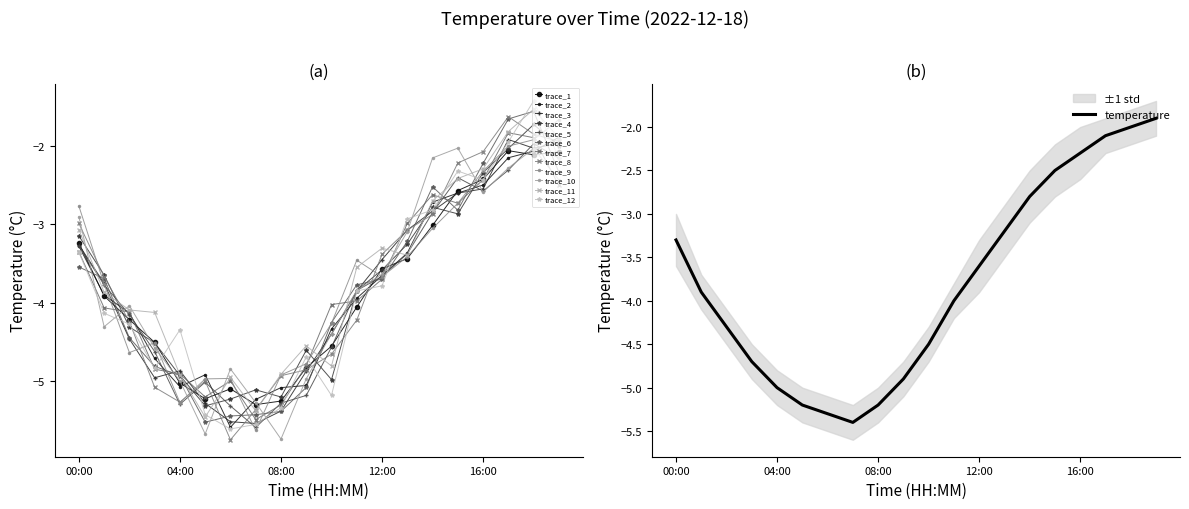

What is the label of the 20th point from the right?

00:00